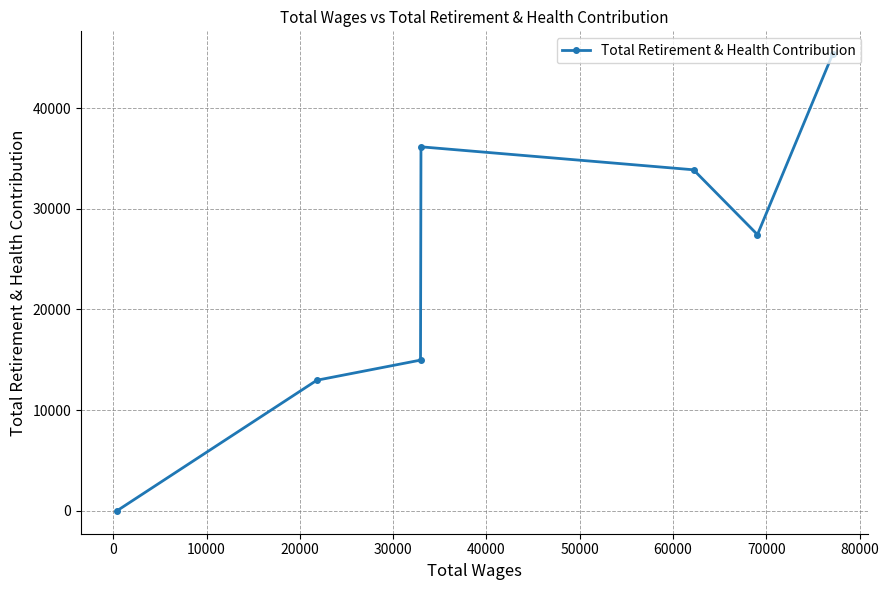

Does the chart have visible grid lines?

Yes